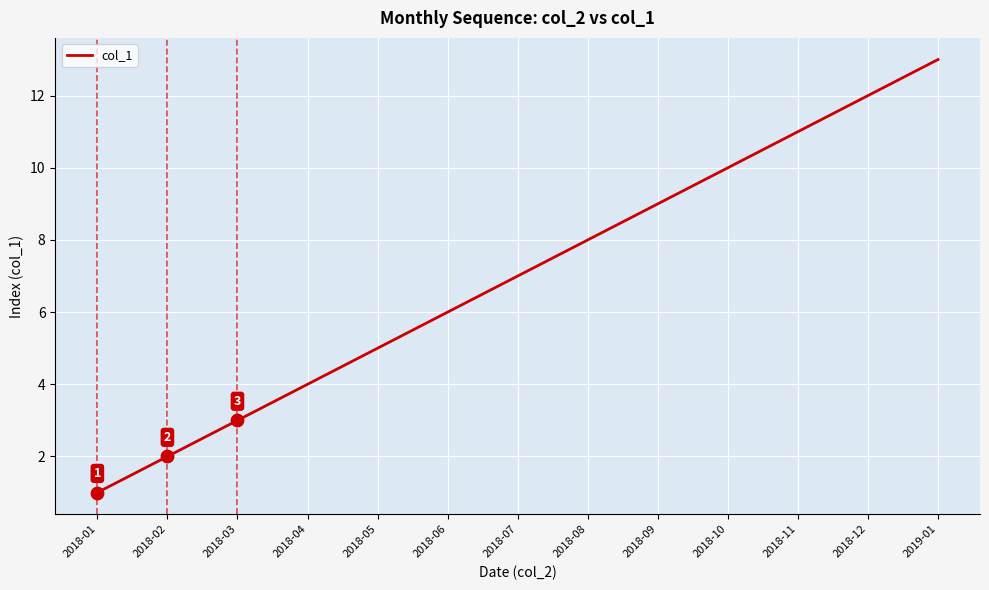

What is the ratio of the value at 2018-09 to the value at 2018-05?

1.8